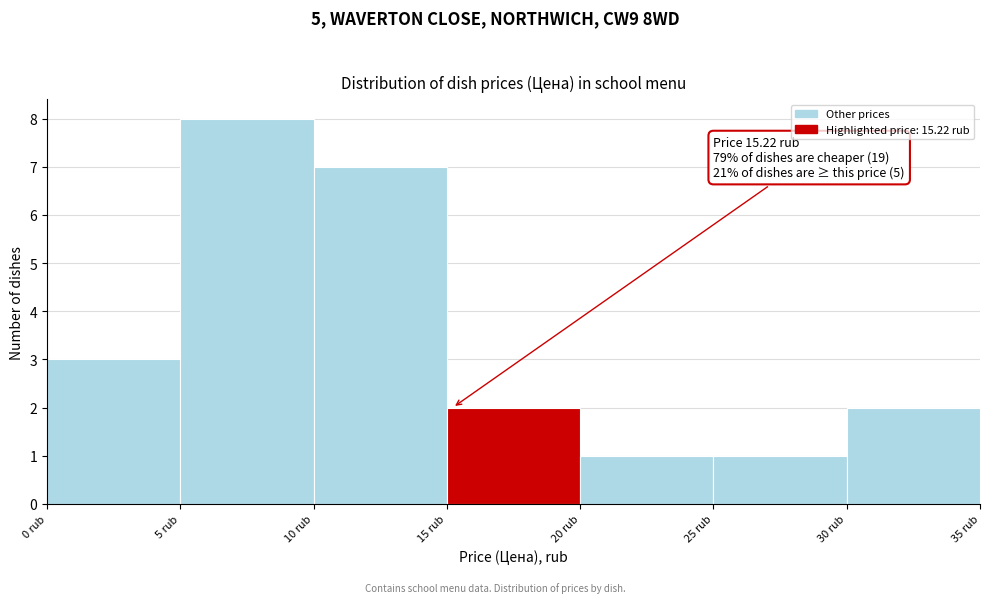

Over which range of the x-axis is the bar tallest?

5 to 10